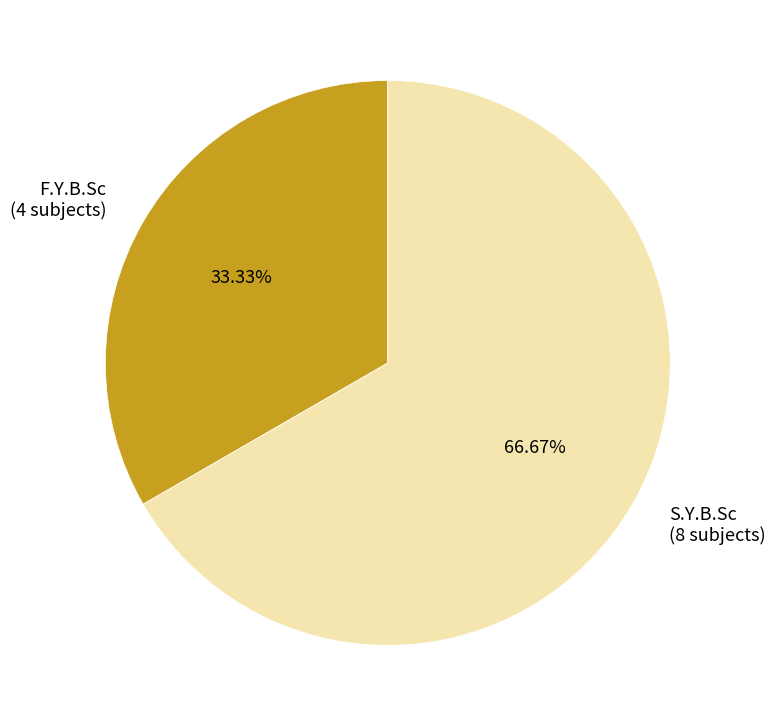

Is it true that F.Y.B.Sc is 27% of the pie?

False